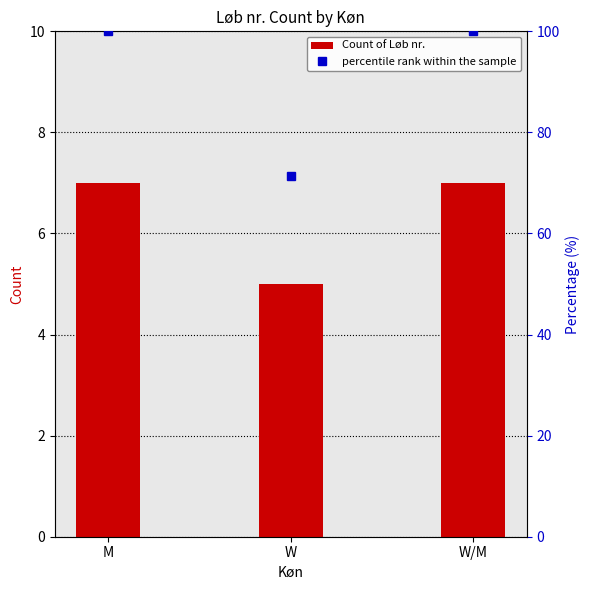

Approximately how many times larger is the value at M compared to W?

1.4